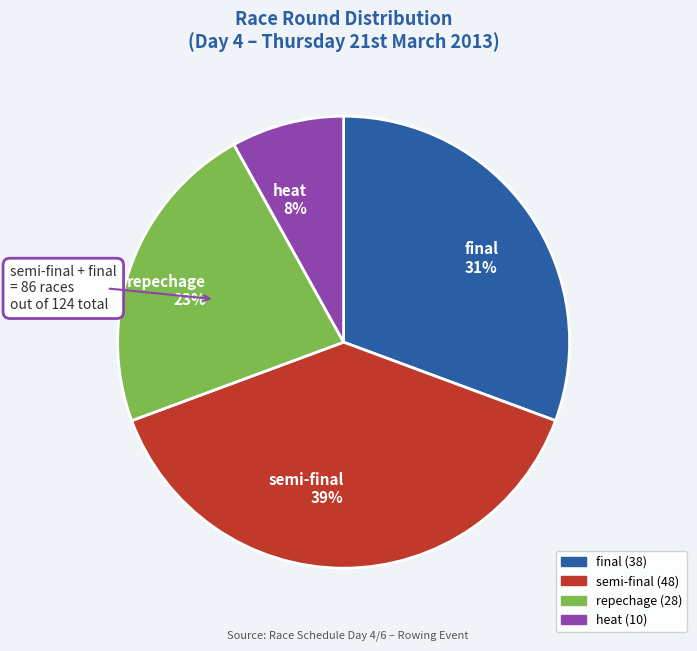

How many segments does this pie chart have?

4